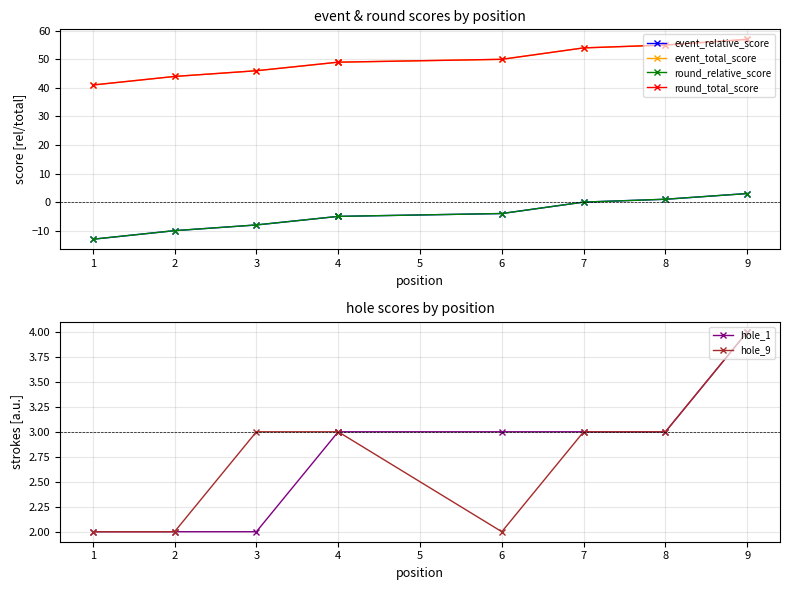

What value does the event_relative_score series have at 3, to the nearest 5?

-10